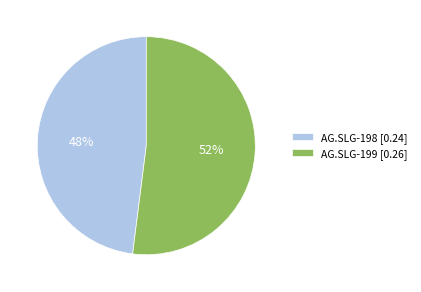

To the nearest percent, what is the combined percentage of AG.SLG-198 and AG.SLG-199?

100%